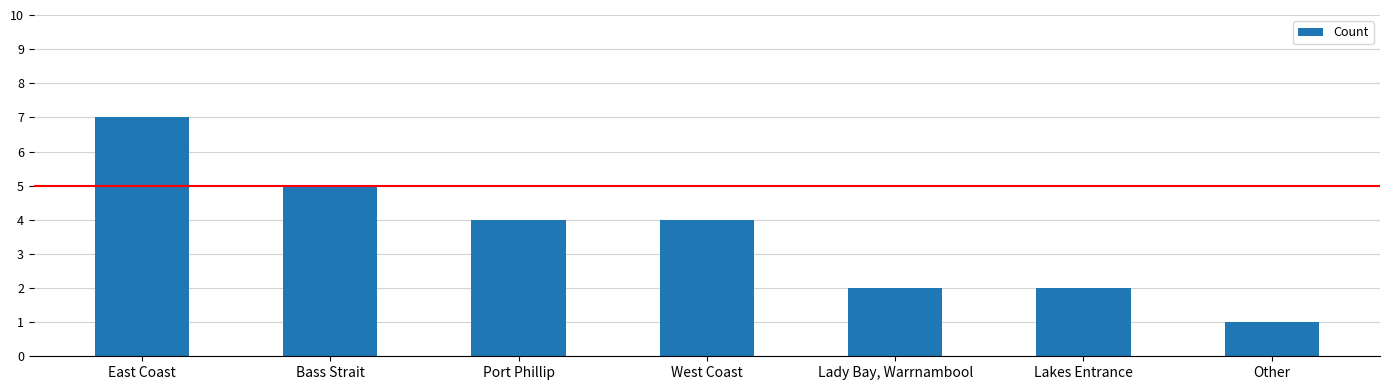

What position from the left is Lady Bay, Warrnambool?

5